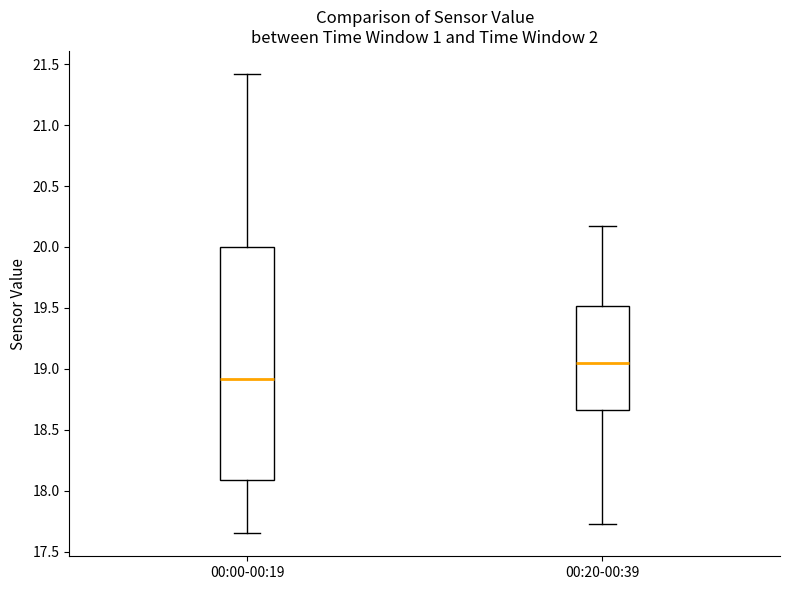

Reading left to right, read every box against the y-axis: the position of its median line, the range the box covers, and the ends of its whiskers. The values are not printed on the chart, so give them approximately, as read against the axis.

00:00-00:19: median 18.90, box 18.10 to 20.00, whiskers 17.65 to 21.40
00:20-00:39: median 19.05, box 18.65 to 19.50, whiskers 17.75 to 20.15